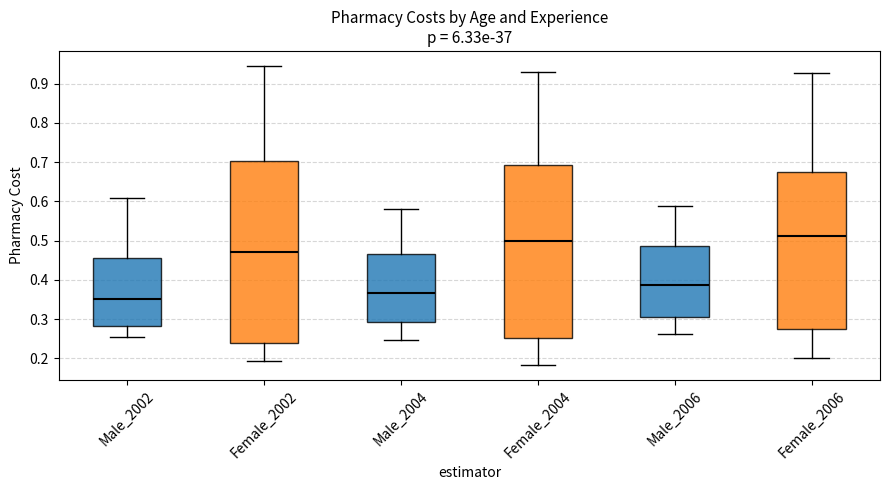

Reading left to right, read every box against the y-axis: the position of its median line, the range the box covers, and the ends of its whiskers. The values are not printed on the chart, so give them approximately, as read against the axis.

Male_2002: median 0.35, box 0.28 to 0.46, whiskers 0.26 to 0.61
Female_2002: median 0.47, box 0.24 to 0.70, whiskers 0.19 to 0.95
Male_2004: median 0.37, box 0.29 to 0.47, whiskers 0.25 to 0.58
Female_2004: median 0.50, box 0.25 to 0.69, whiskers 0.18 to 0.93
Male_2006: median 0.39, box 0.31 to 0.49, whiskers 0.26 to 0.59
Female_2006: median 0.51, box 0.27 to 0.67, whiskers 0.20 to 0.93